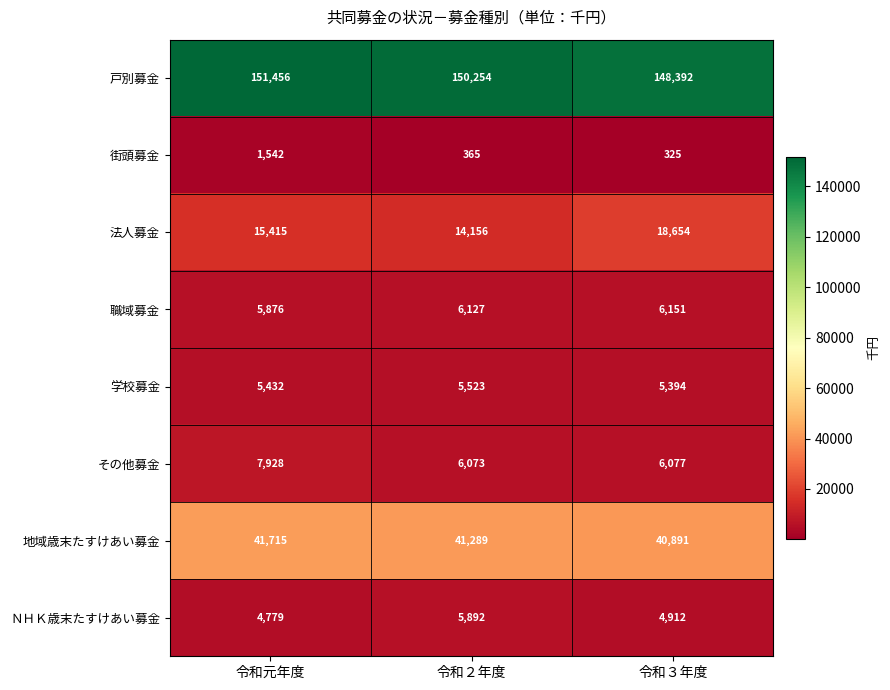

At which category does the chart reach its peak across all series?

令和元年度